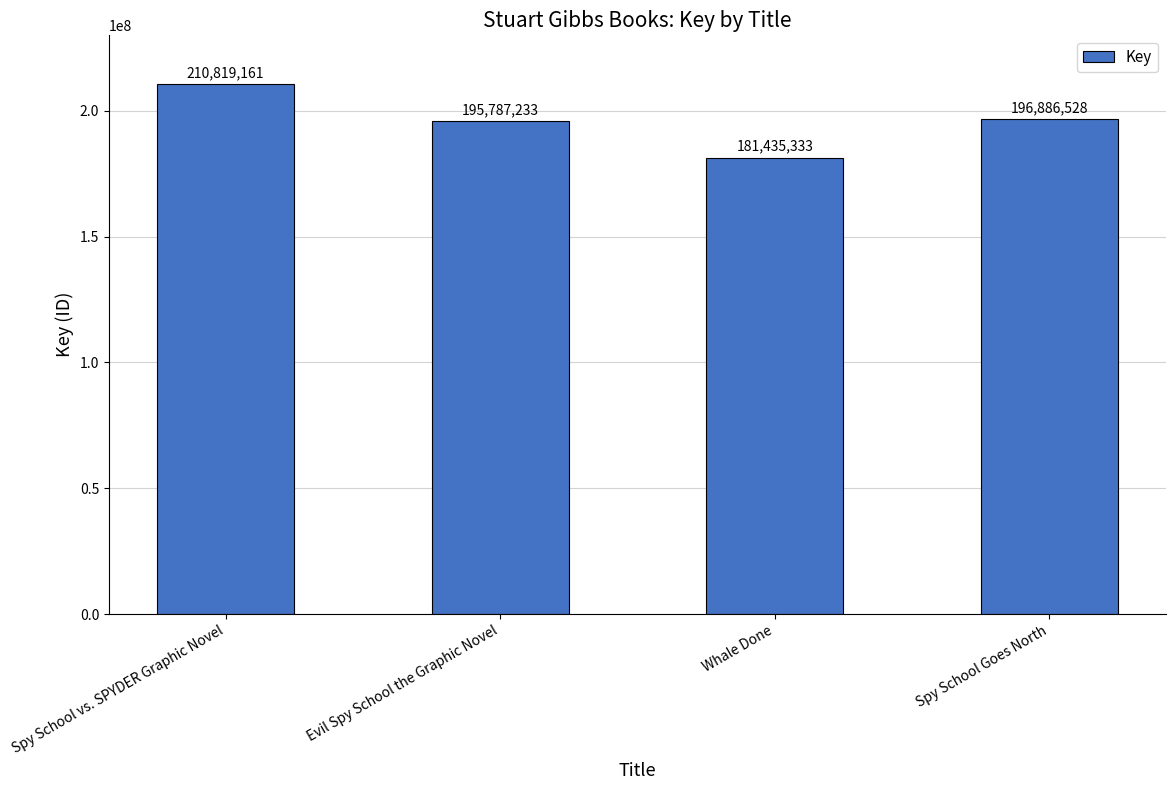

At which category does the chart reach its peak across all series?

Spy School vs. SPYDER Graphic Novel